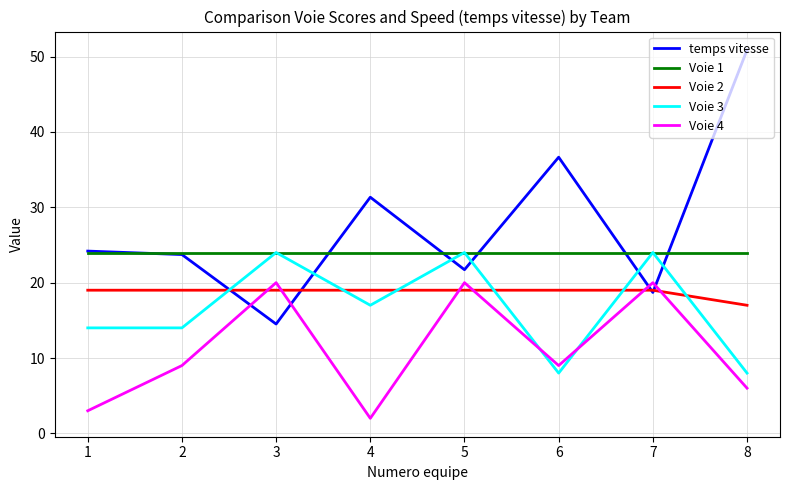

How many values in the temps vitesse series exceed 24?

4